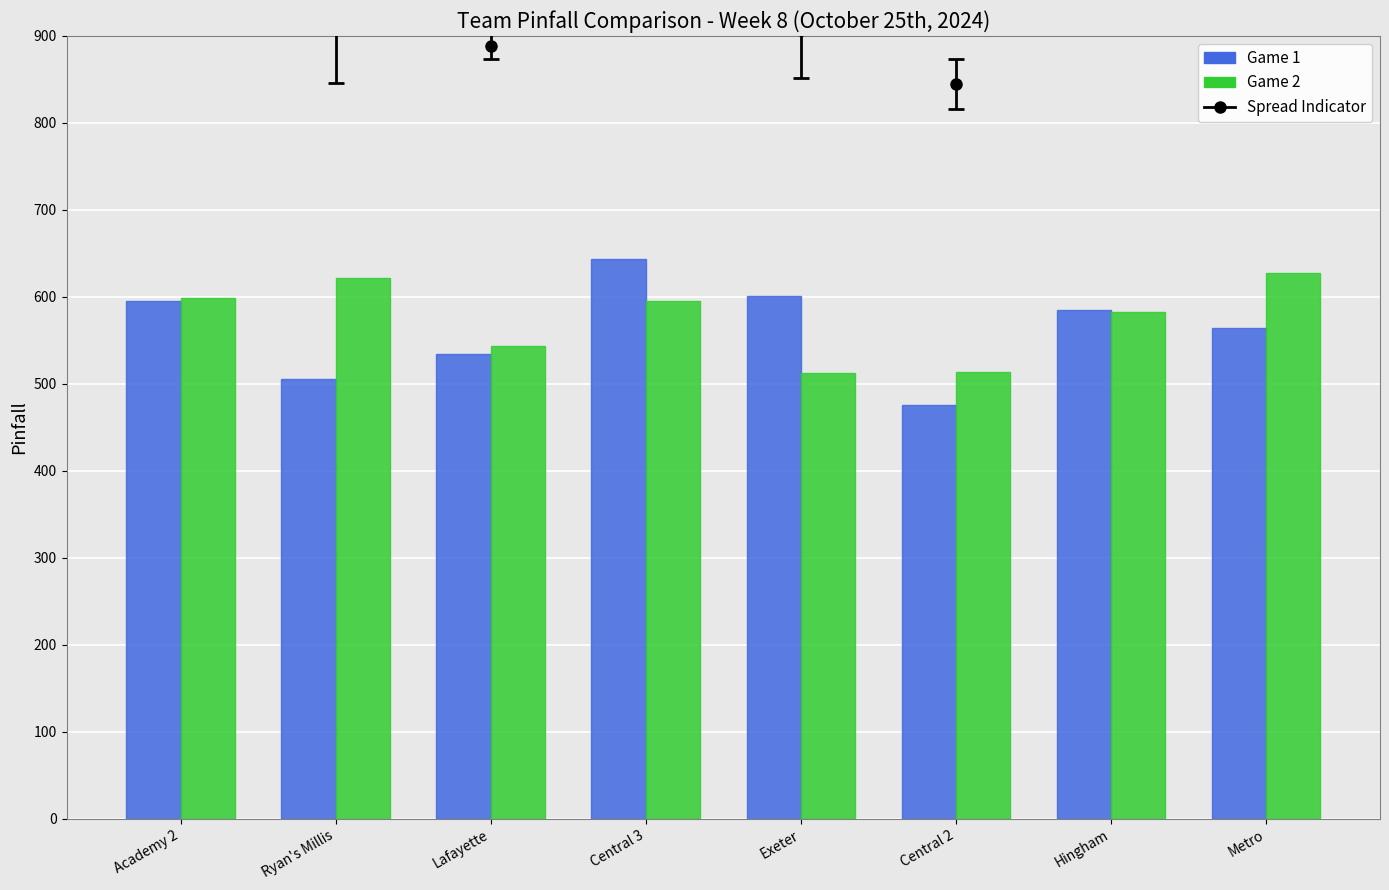

What is the difference between the highest and lowest values at Exeter?

89